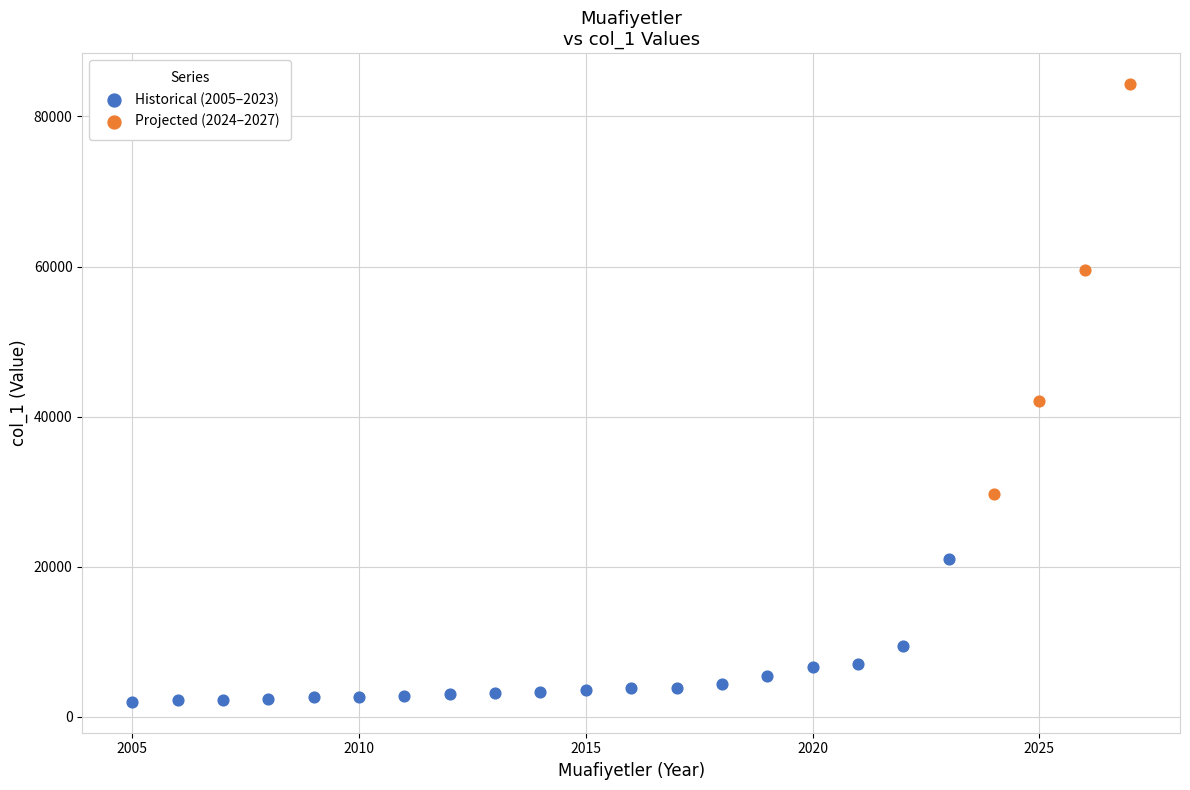

Which series contains the highest Y value?

Projected (2024–2027)